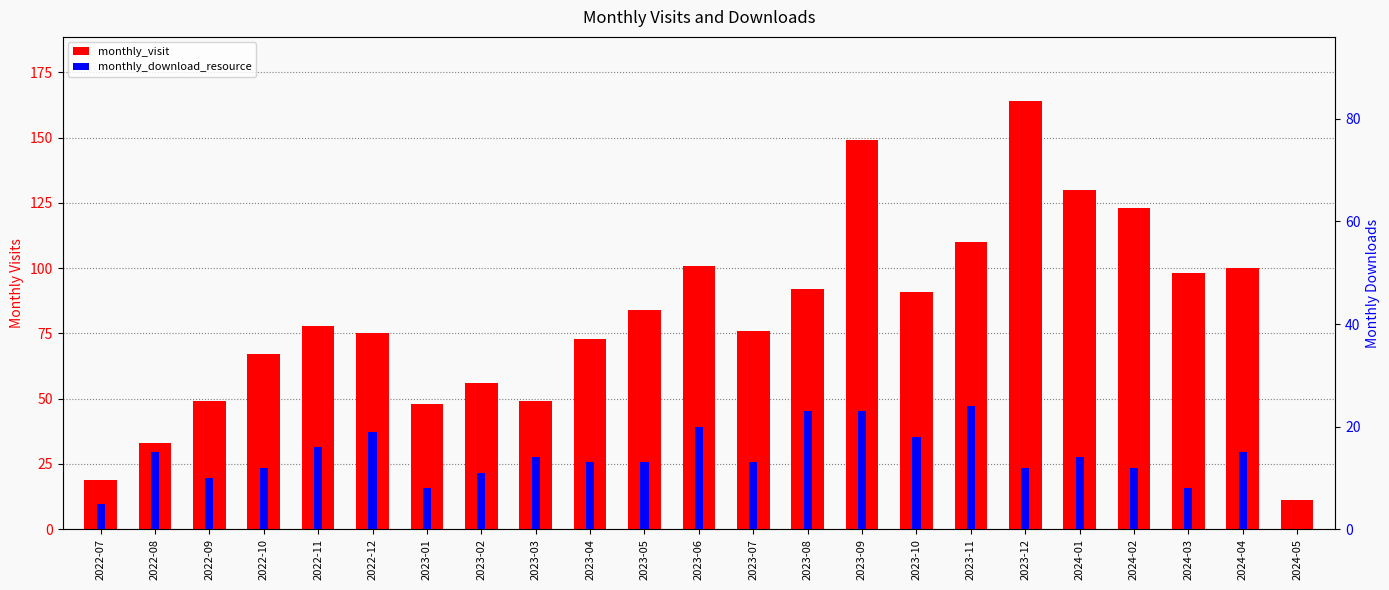

The value of monthly_visit at 2023-12 is 52. True or false?

False